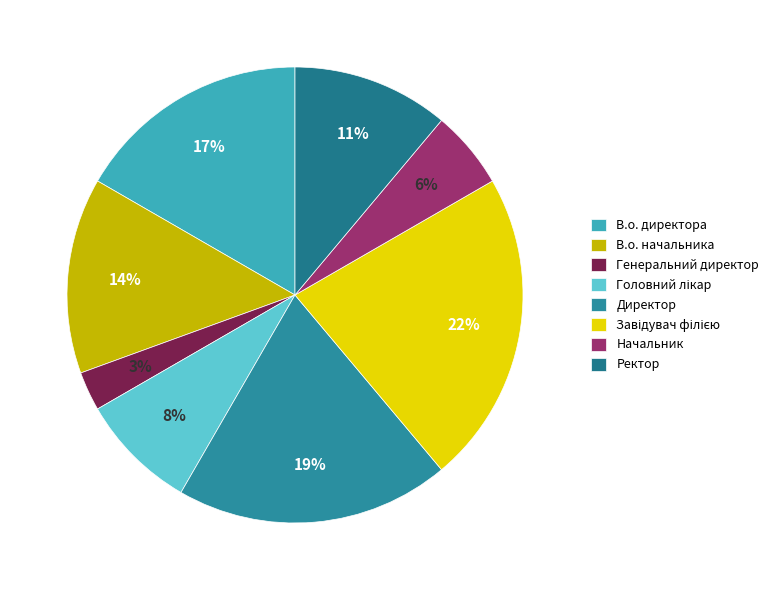

To the nearest percent, what portion does Директор represent?

19%